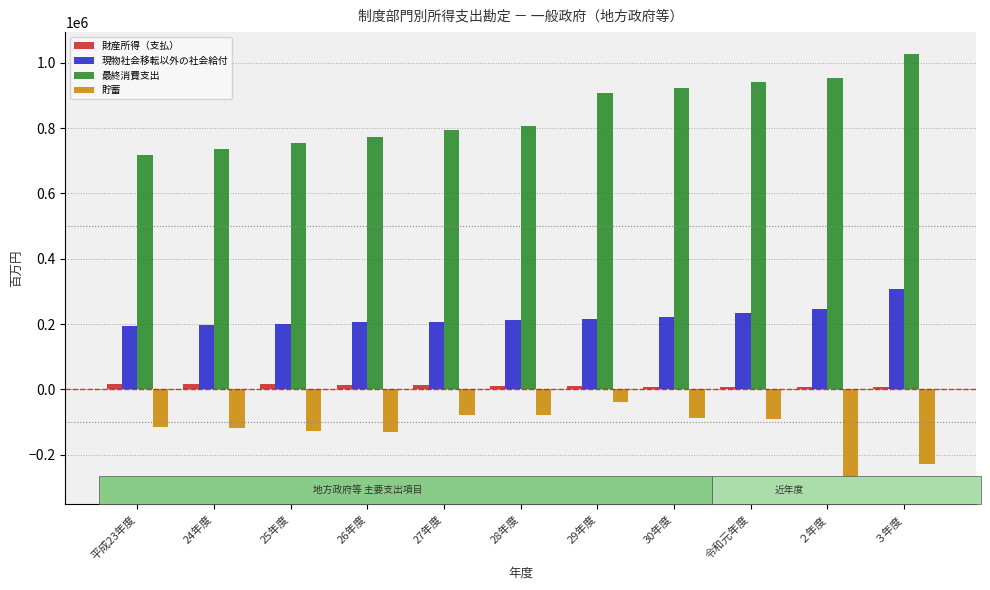

The value of 現物社会移転以外の社会給付 at 27年度 is 205969. True or false?

True